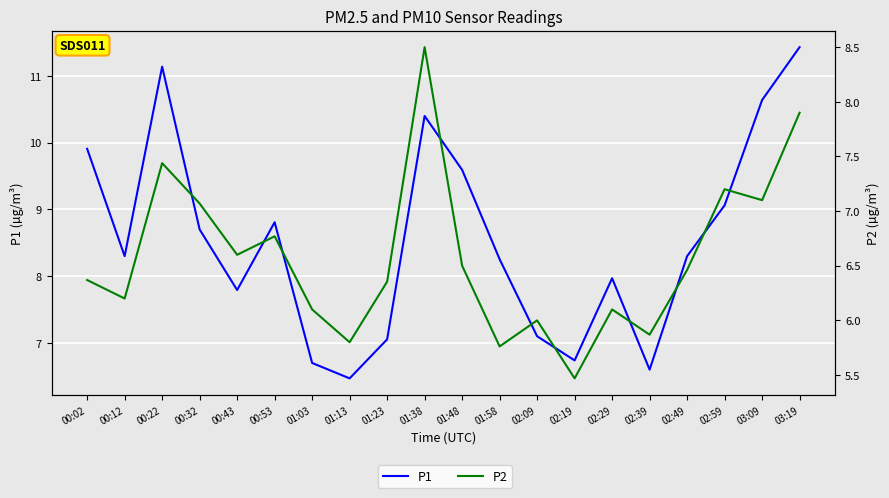

True or false: P1 and P2 intersect in this chart.

False